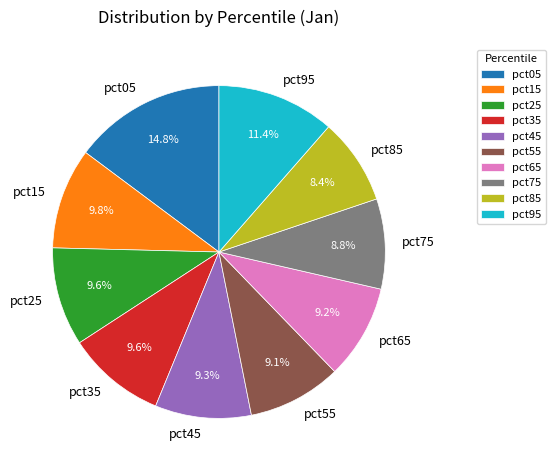

Is there a majority slice in this chart?

No